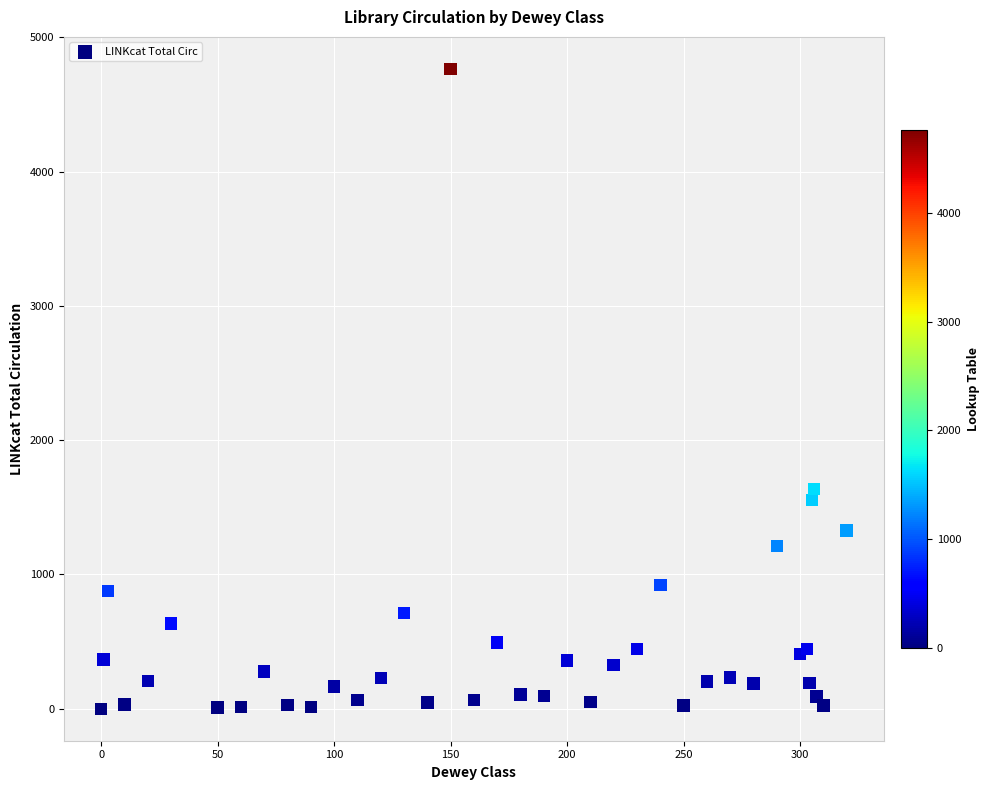

What Y value in the scatter plot is closest to 2383?

1638